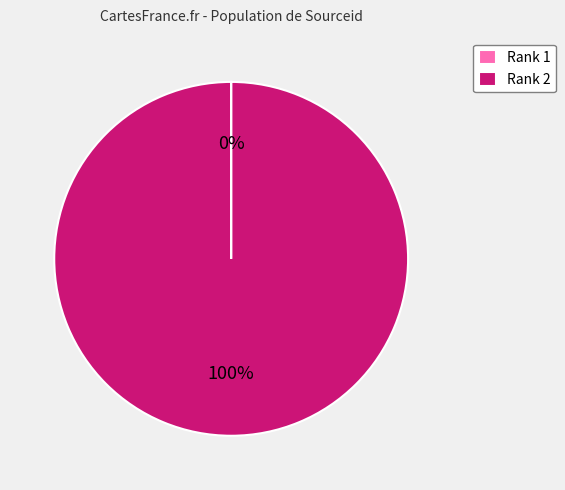

Is there any slice that represents more than half of the pie?

Yes